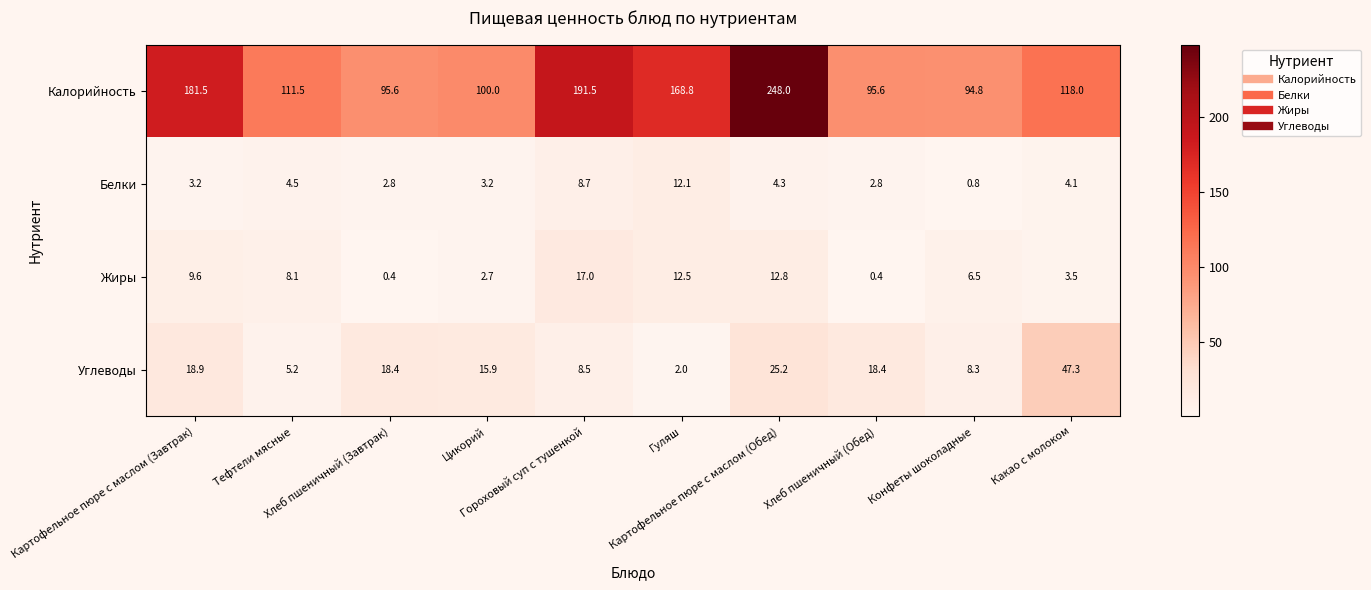

List the series in order of their peak value, lowest first.

Белки, Жиры, Углеводы, Калорийность